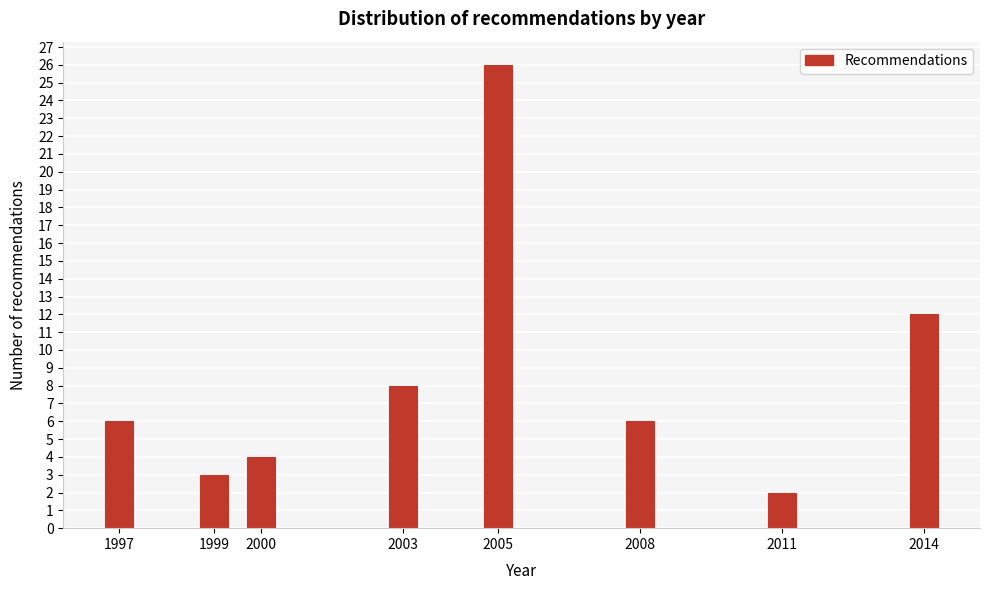

Reading left to right, what are all the values shown in this chart?

1997=6	1999=3	2000=4	2003=8	2005=26	2008=6	2011=2	2014=12